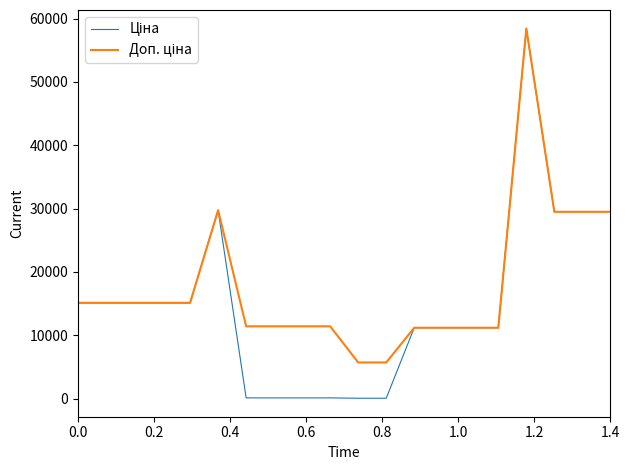

What is the maximum value shown in the chart?

58426.5